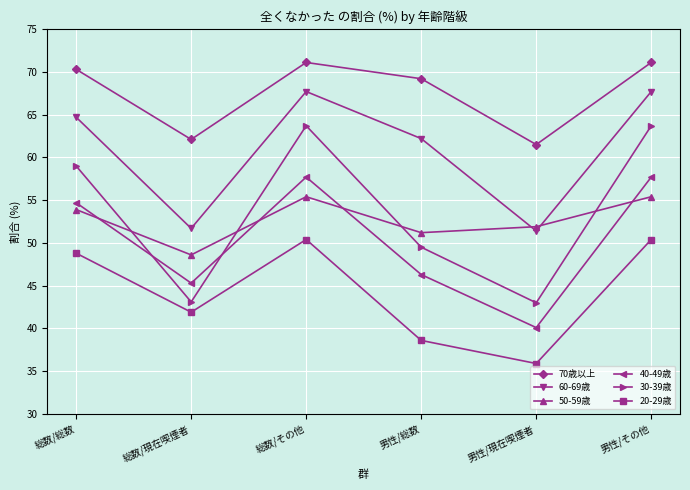

What is the minimum value for 50-59歳?

48.6